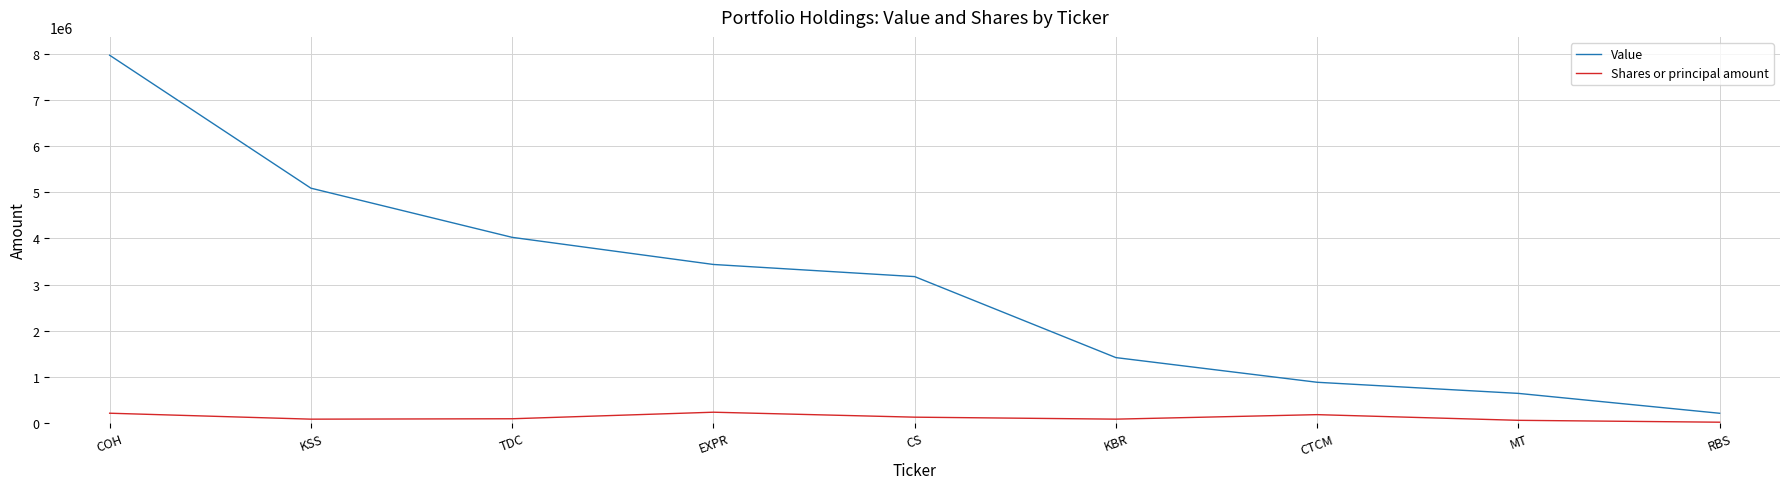

At which category does the chart reach its peak across all series?

COH